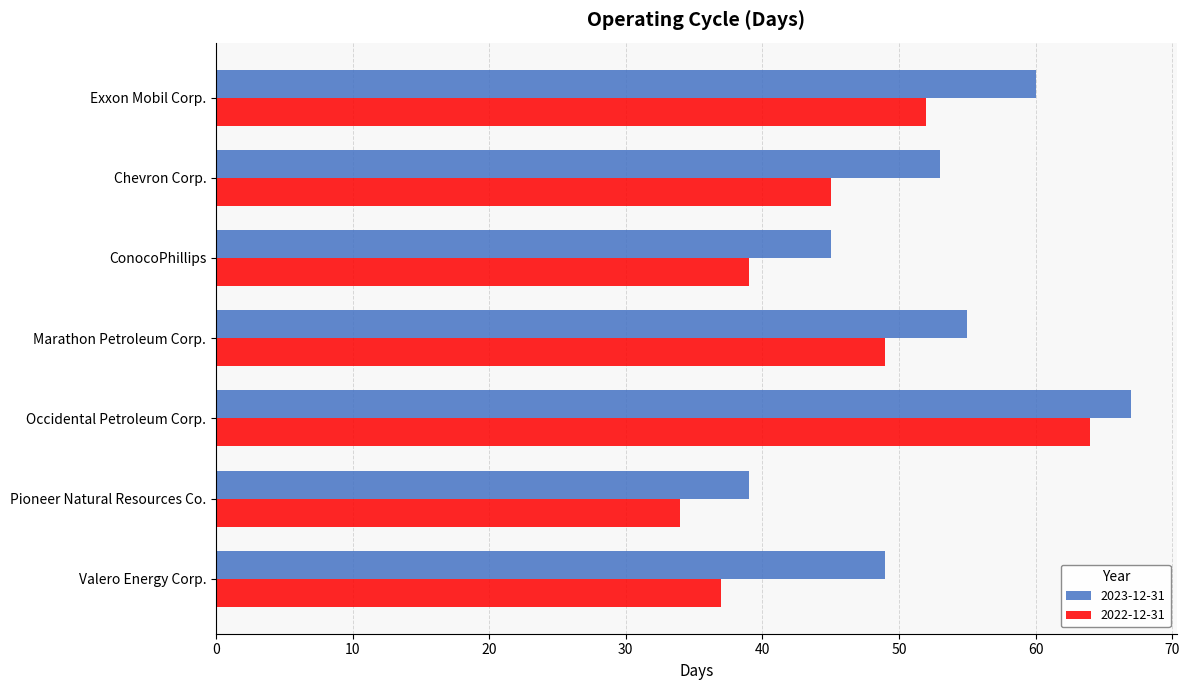

What is the difference between the maximum and minimum values in the 2023-12-31 series?

28